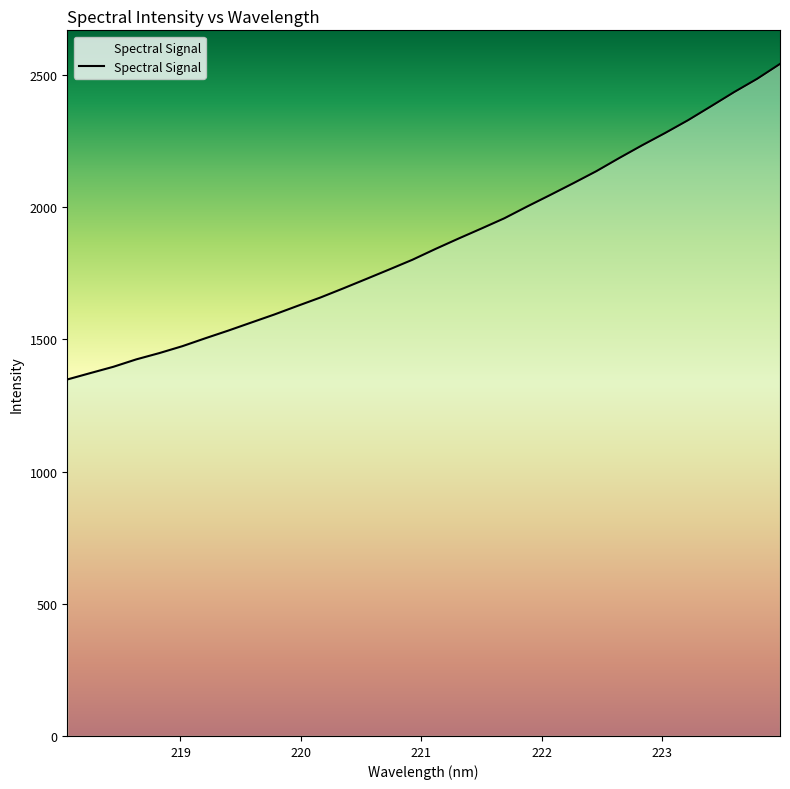

Does the chart display data point markers on the line(s)?

No